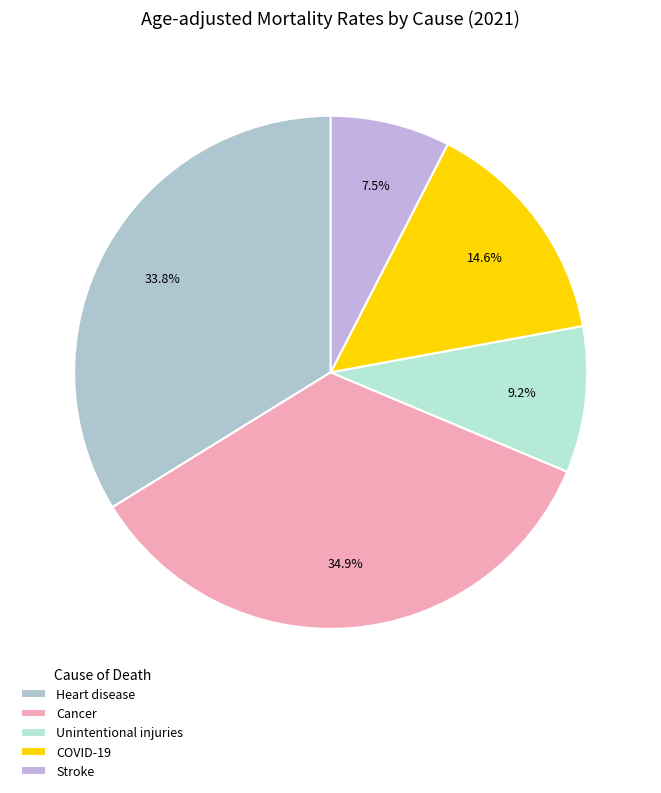

Which has a higher value, COVID-19 or Unintentional injuries?

COVID-19